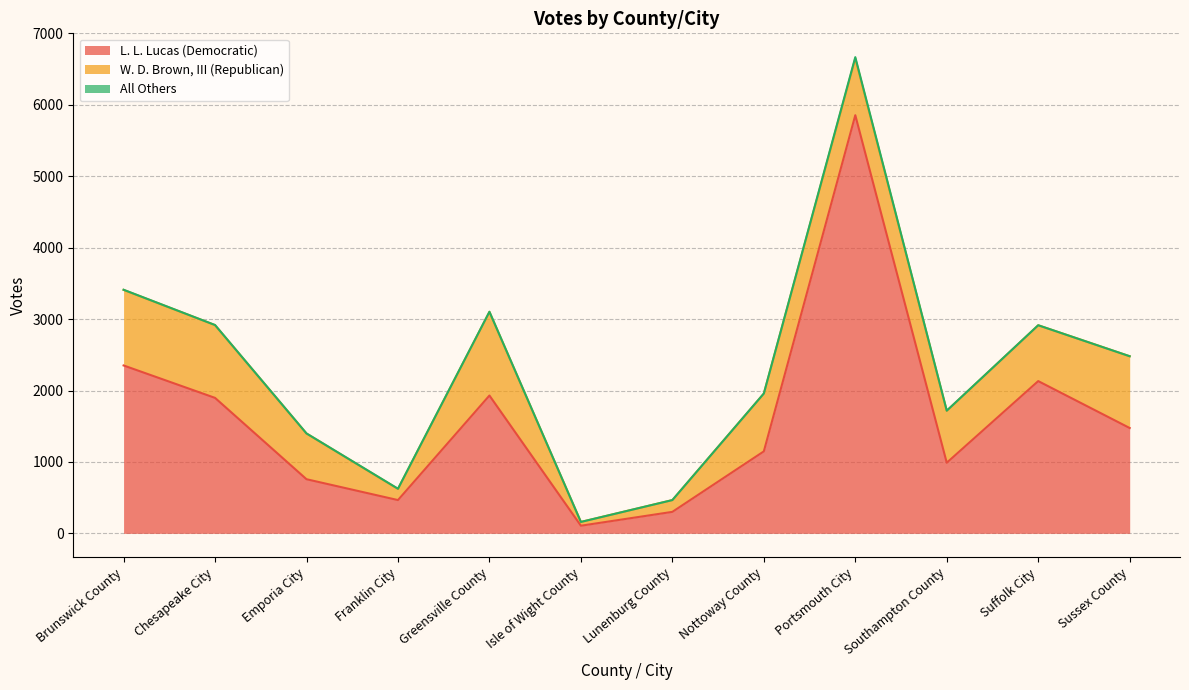

What is the difference between the maximum and minimum values in the L. L. Lucas (Democratic) series?

5748